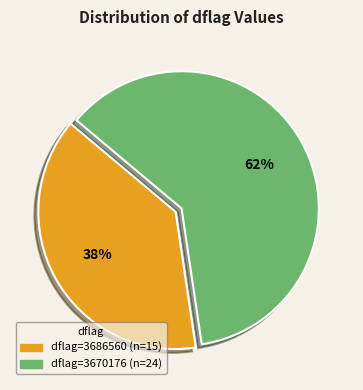

To the nearest percent, what is the average slice percentage?

50%